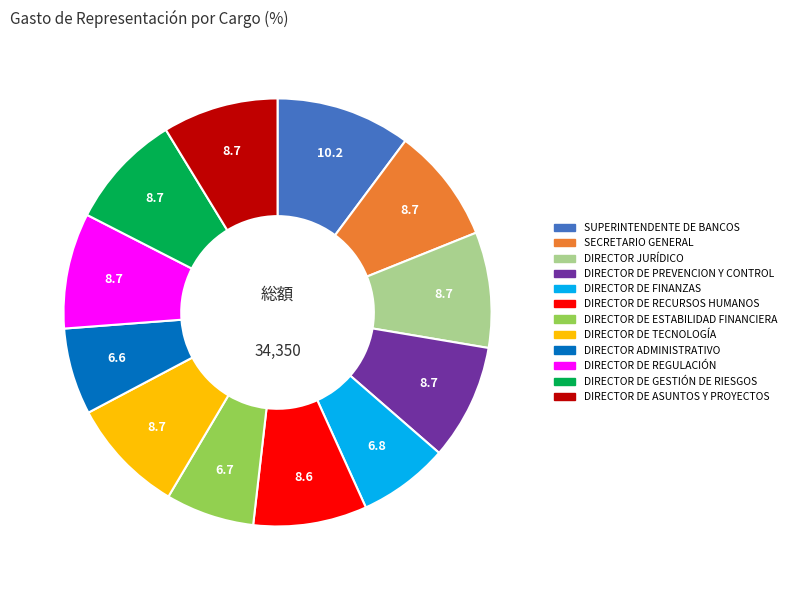

Does DIRECTOR ADMINISTRATIVO account for over 50% of the chart?

No